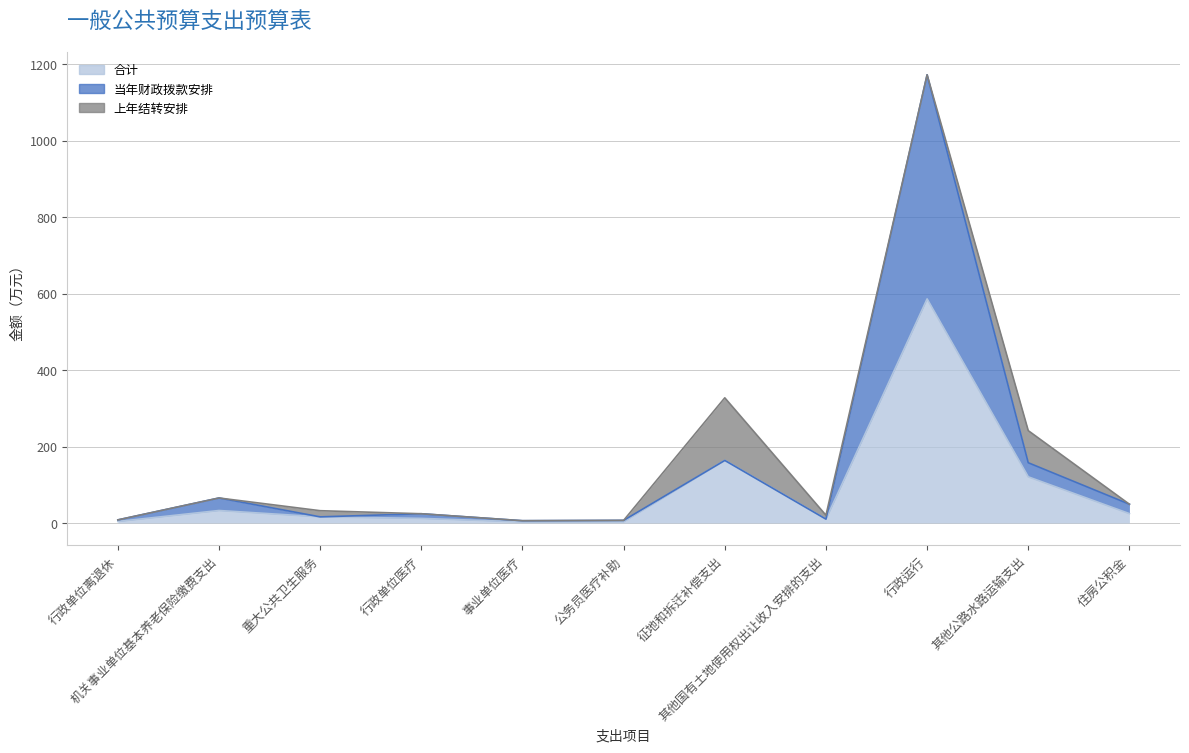

Does the chart display data point markers on the line(s)?

No